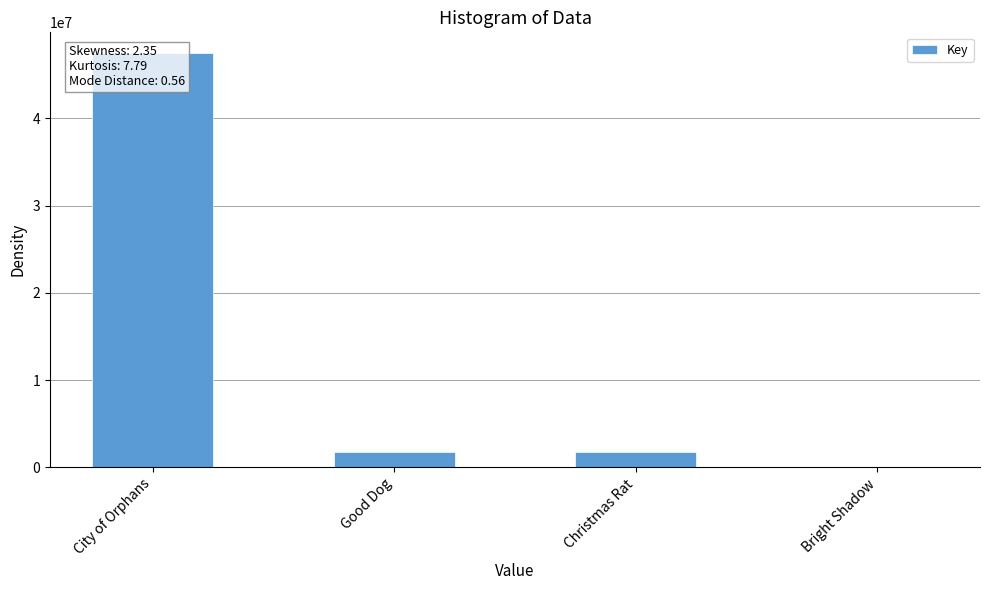

Are the bars horizontal?

No